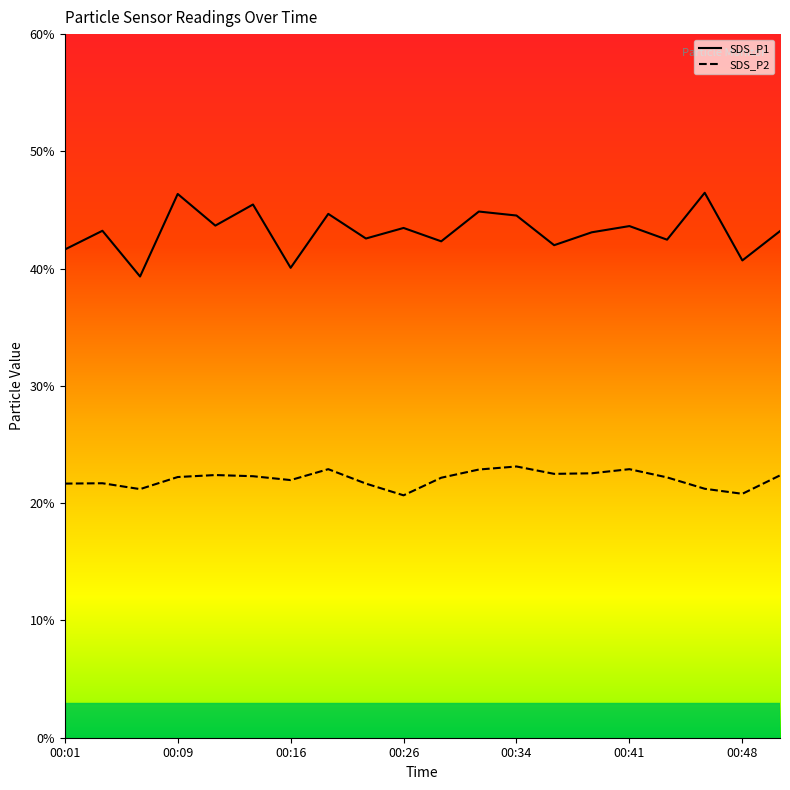

What is the approximate value of SDS_P2 at 00:48?

20.8